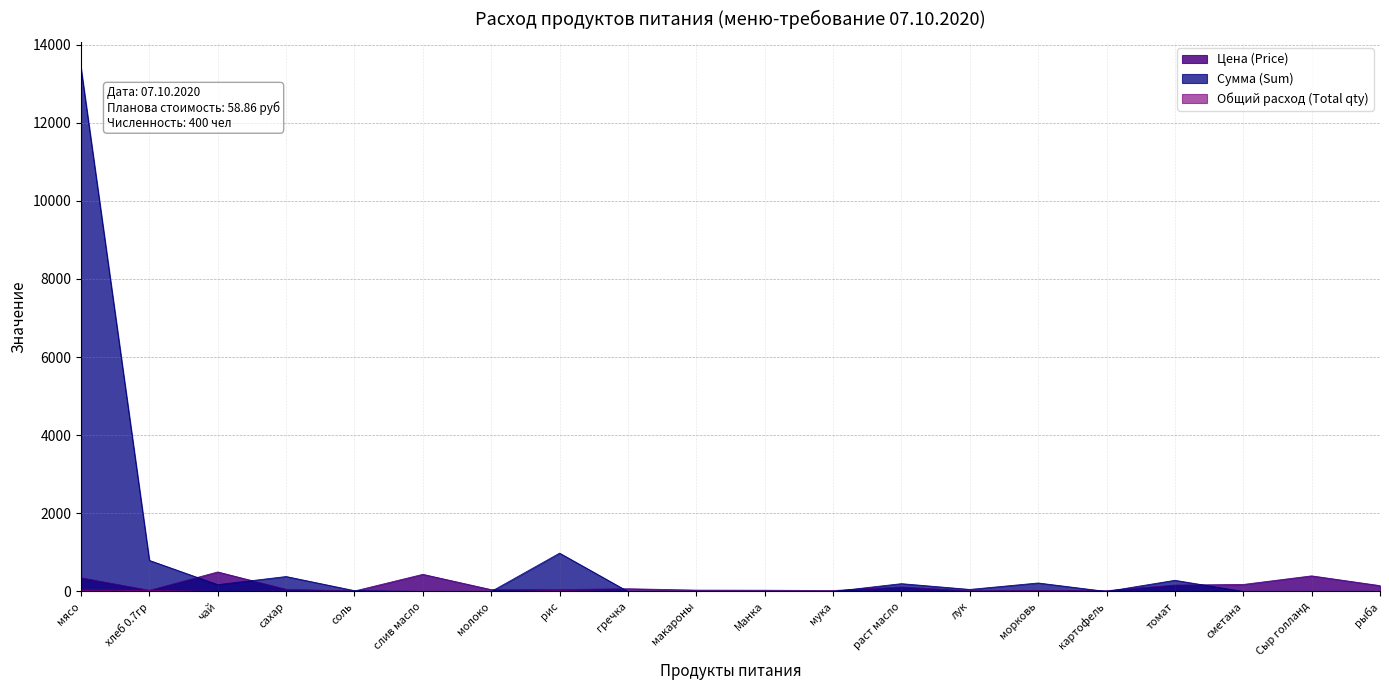

What is the lowest value of the Цена (Price) series?

12.0